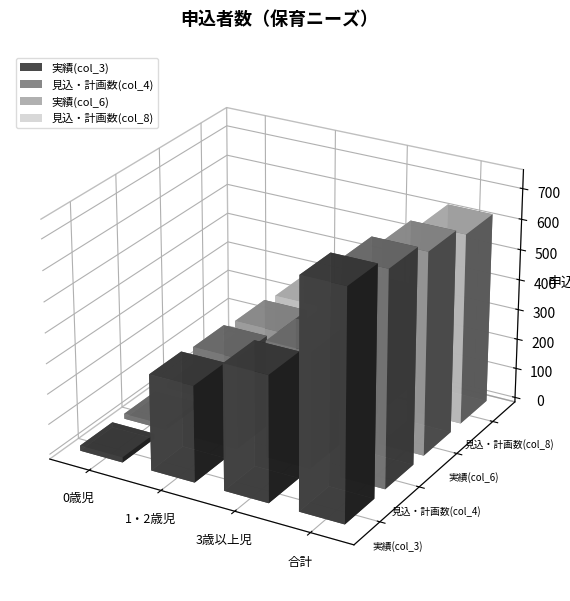

Between 0歳児 and 1・2歳児, which series saw the biggest shift?

実績(col_3)